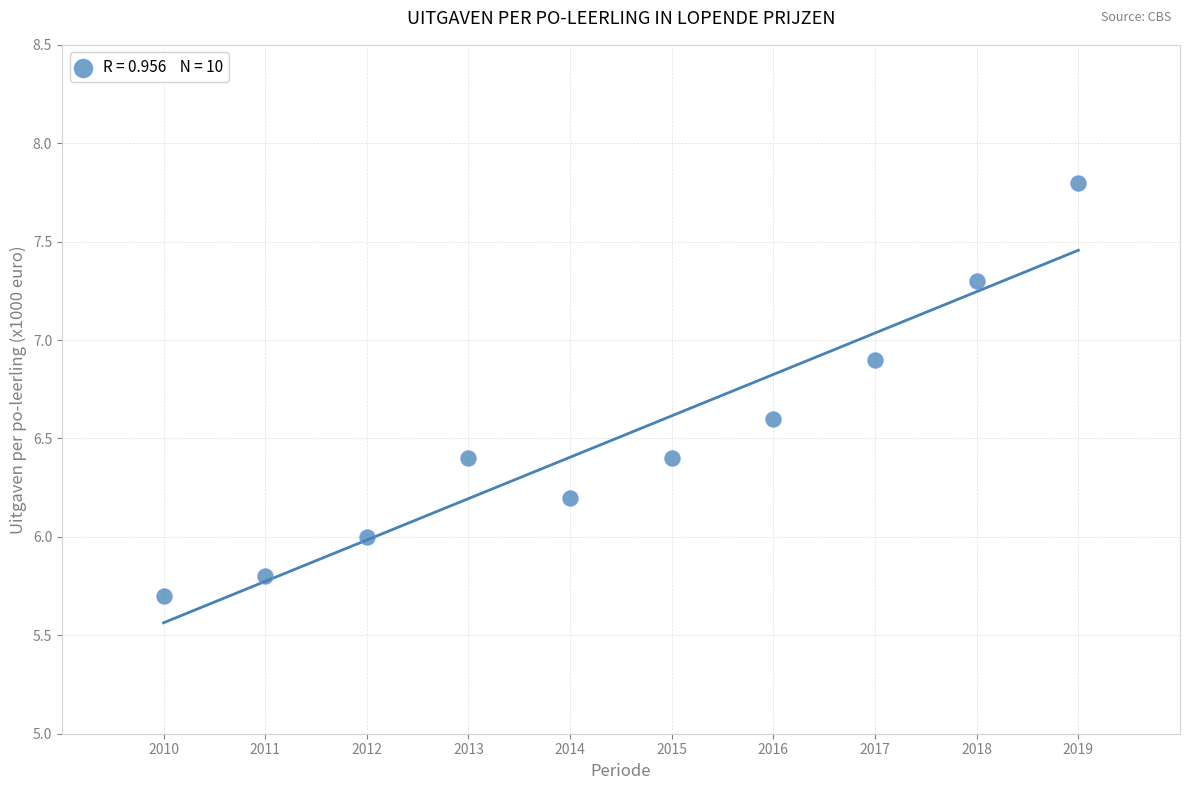

What is the range of Y values (max minus min)?

2.1